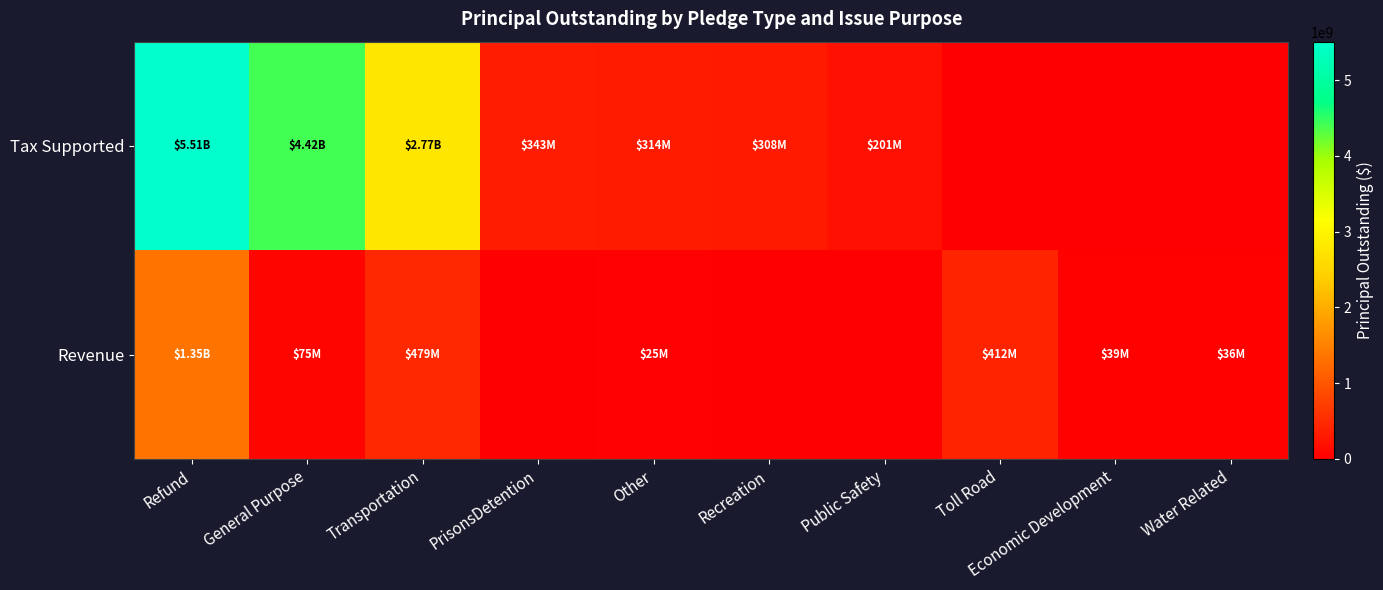

How many categories are shown in the chart?

10